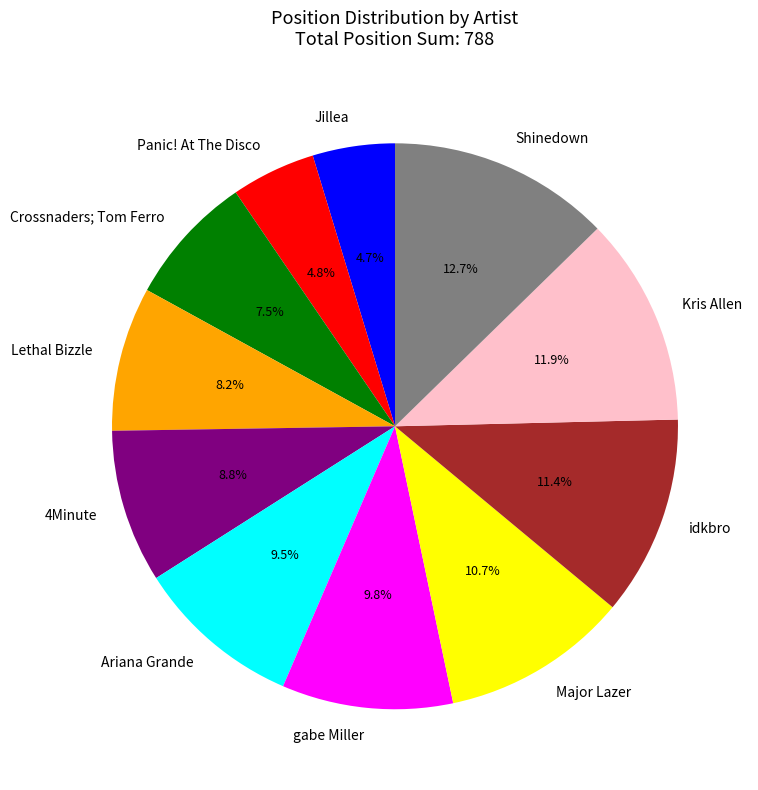

How many segments does this pie chart have?

11